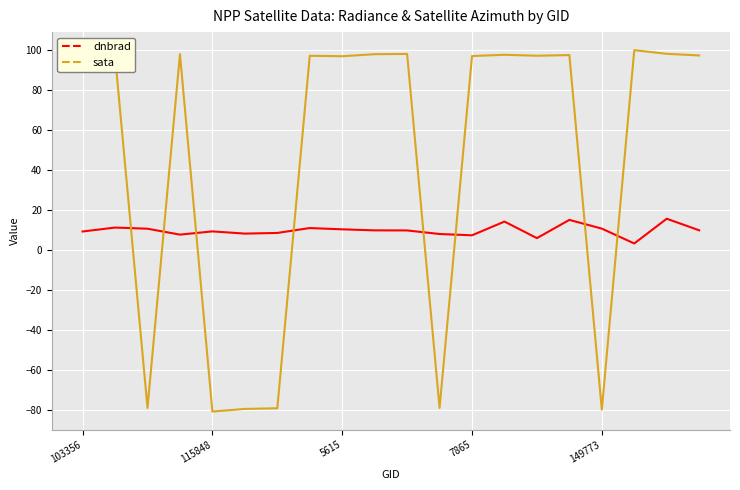

What is the lowest value of the sata series?

-80.6